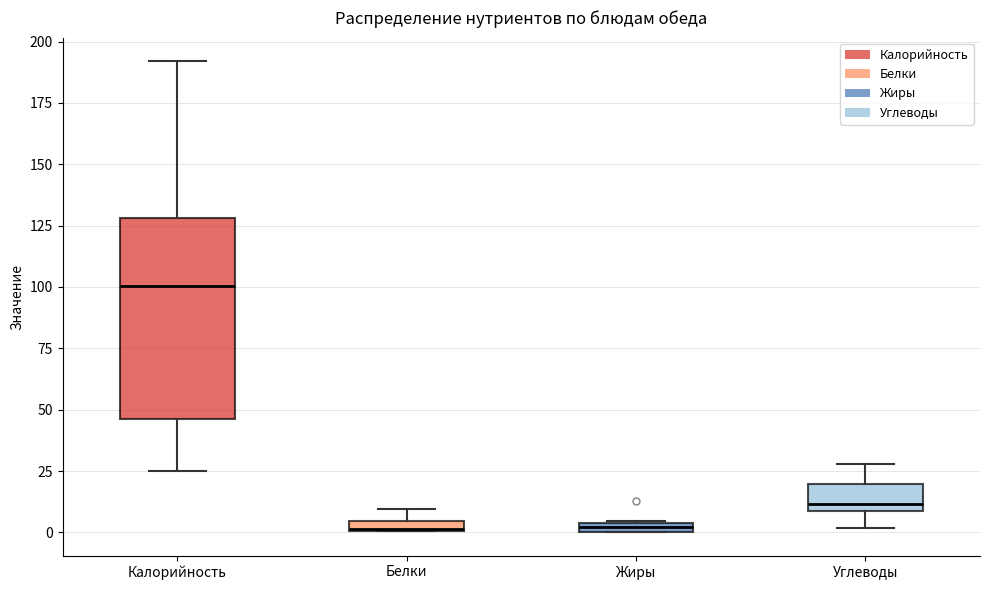

Which box has the highest median line?

Калорийность